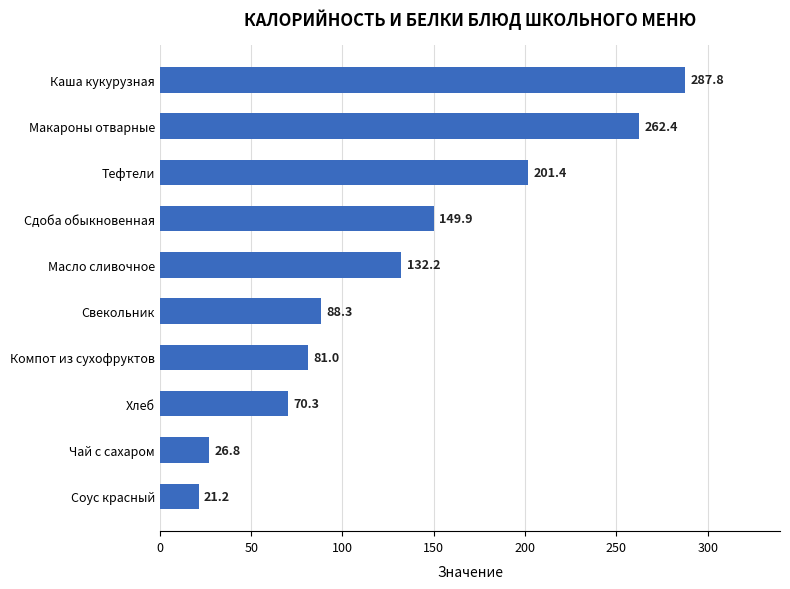

The chart shows a value of 214.6 at Масло сливочное. True or false?

False